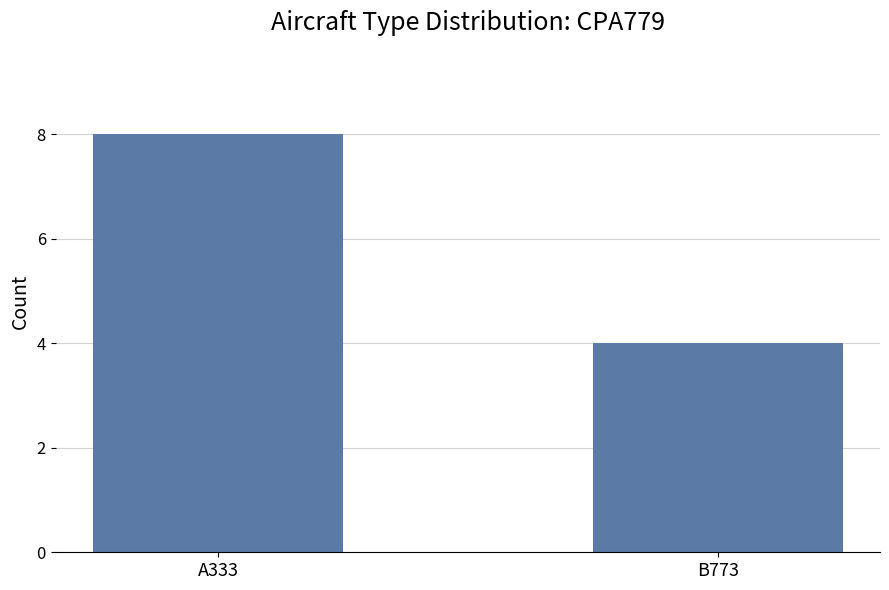

Which has a higher value, A333 or B773?

A333